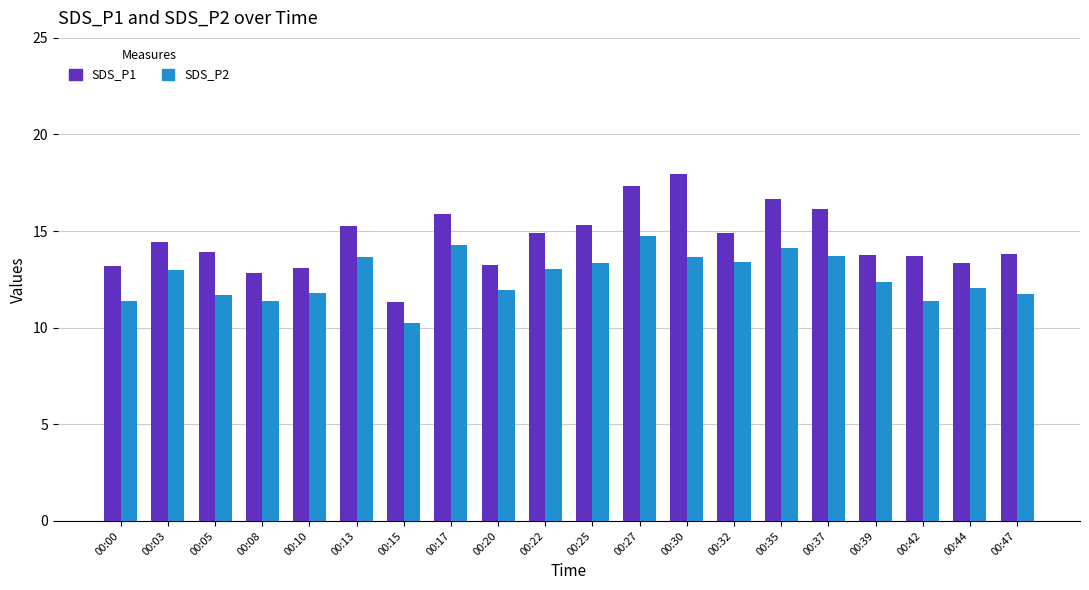

Which label corresponds to the largest value in the chart?

00:30